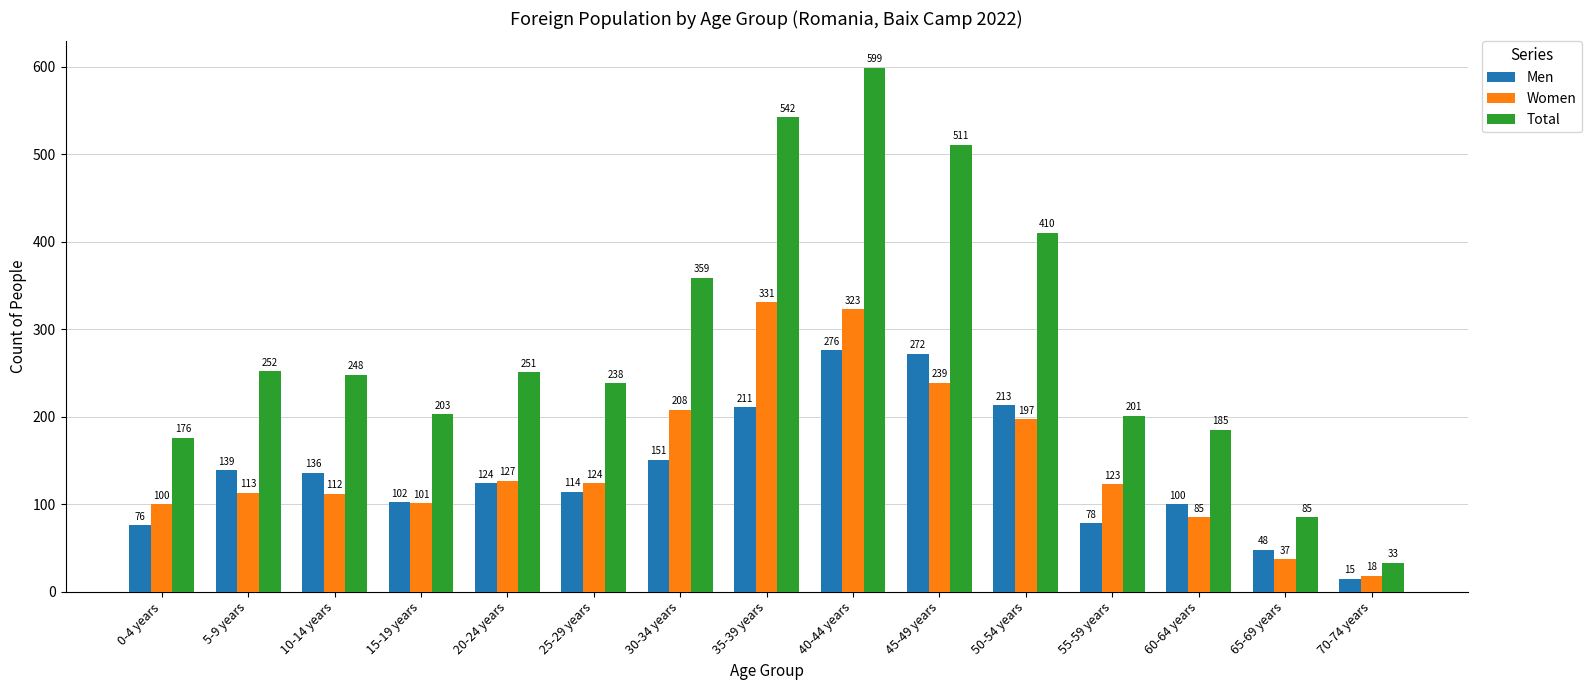

At which label does Total first exceed 248?

5-9 years